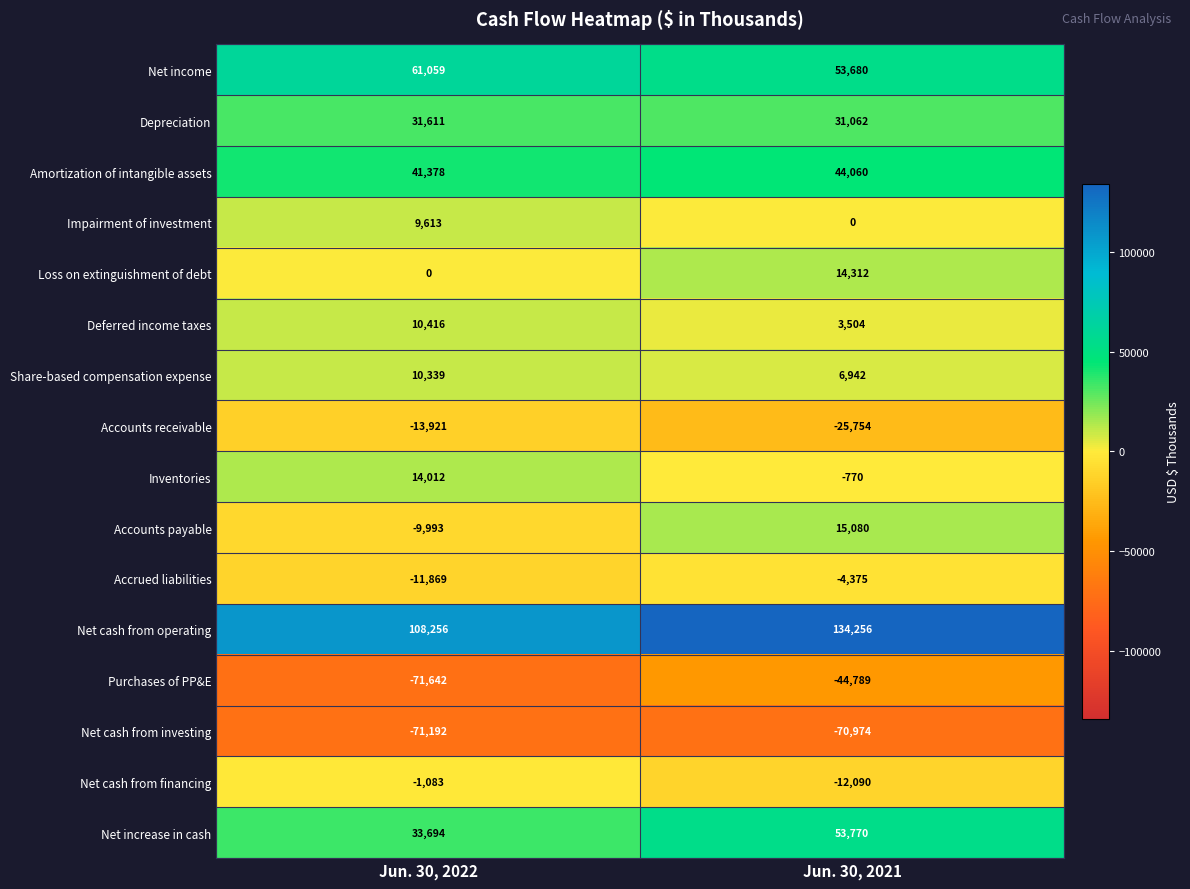

Where is Share-based compensation expense nearest to the value 8640?

Jun. 30, 2021